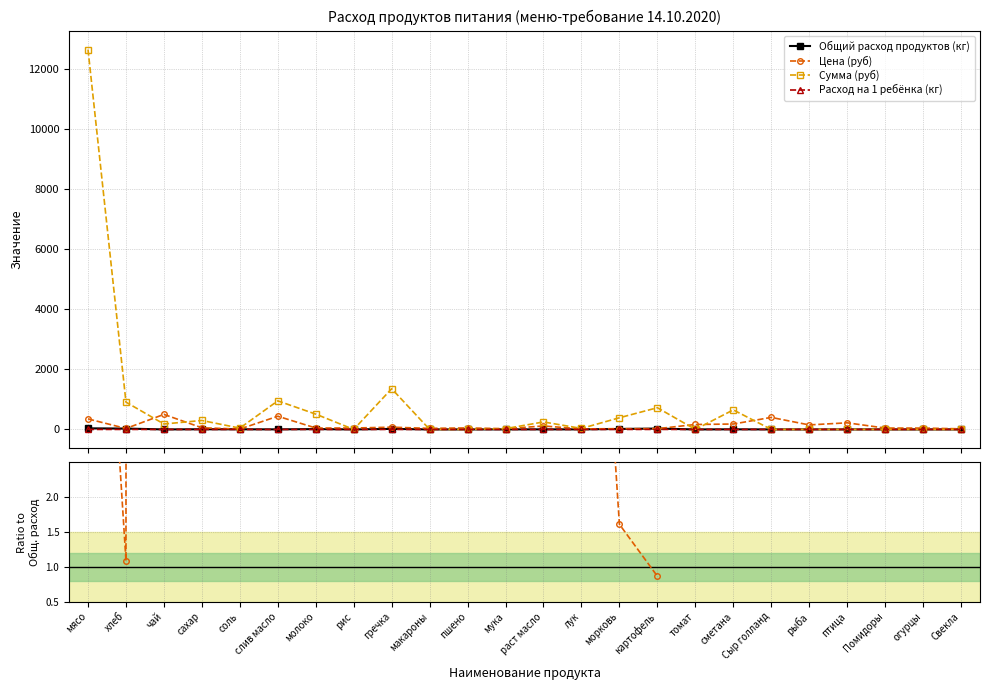

Between чай and соль, which series saw the biggest shift?

Цена (руб)